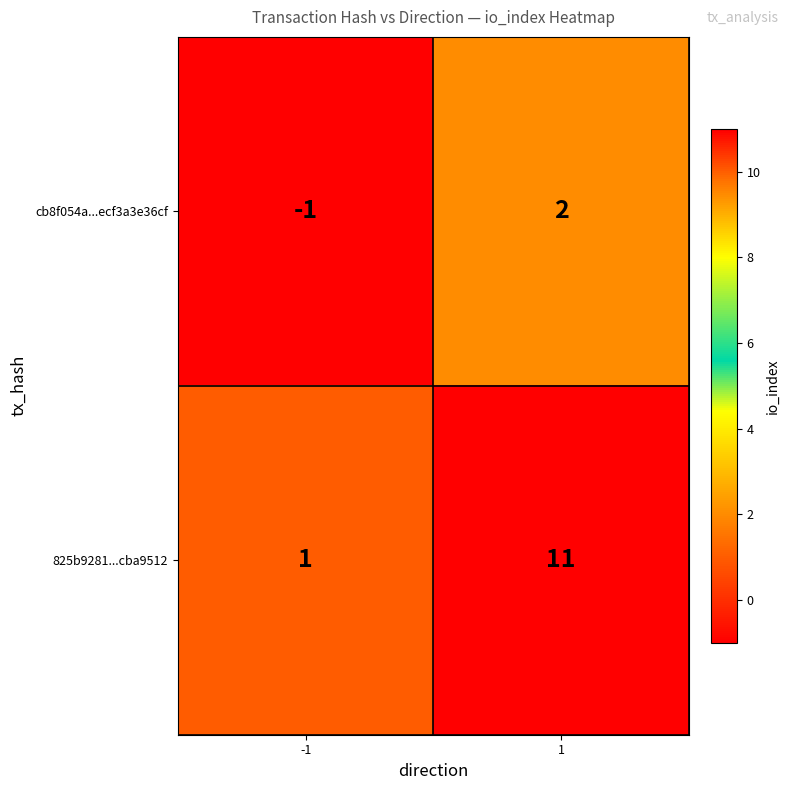

What is the maximum value shown in the chart?

11